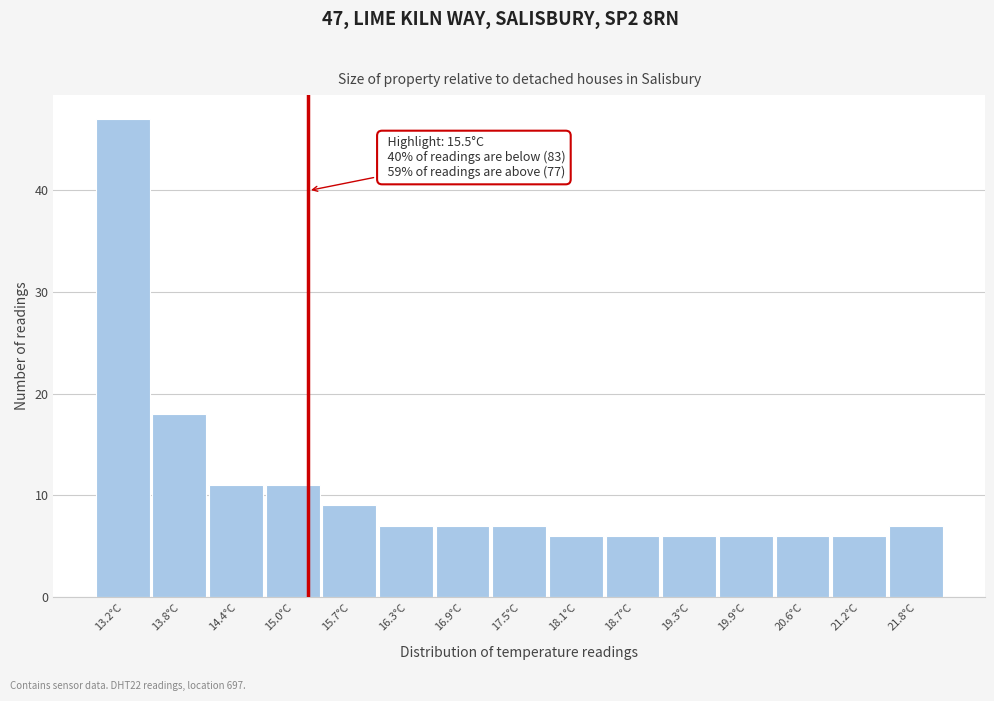

Reading right to left, what are all the values shown in this chart?

21.8°C=7	21.2°C=6	20.6°C=6	19.9°C=6	19.3°C=6	18.7°C=6	18.1°C=6	17.5°C=7	16.9°C=7	16.3°C=7	15.7°C=9	15.0°C=11	14.4°C=11	13.8°C=18	13.2°C=47